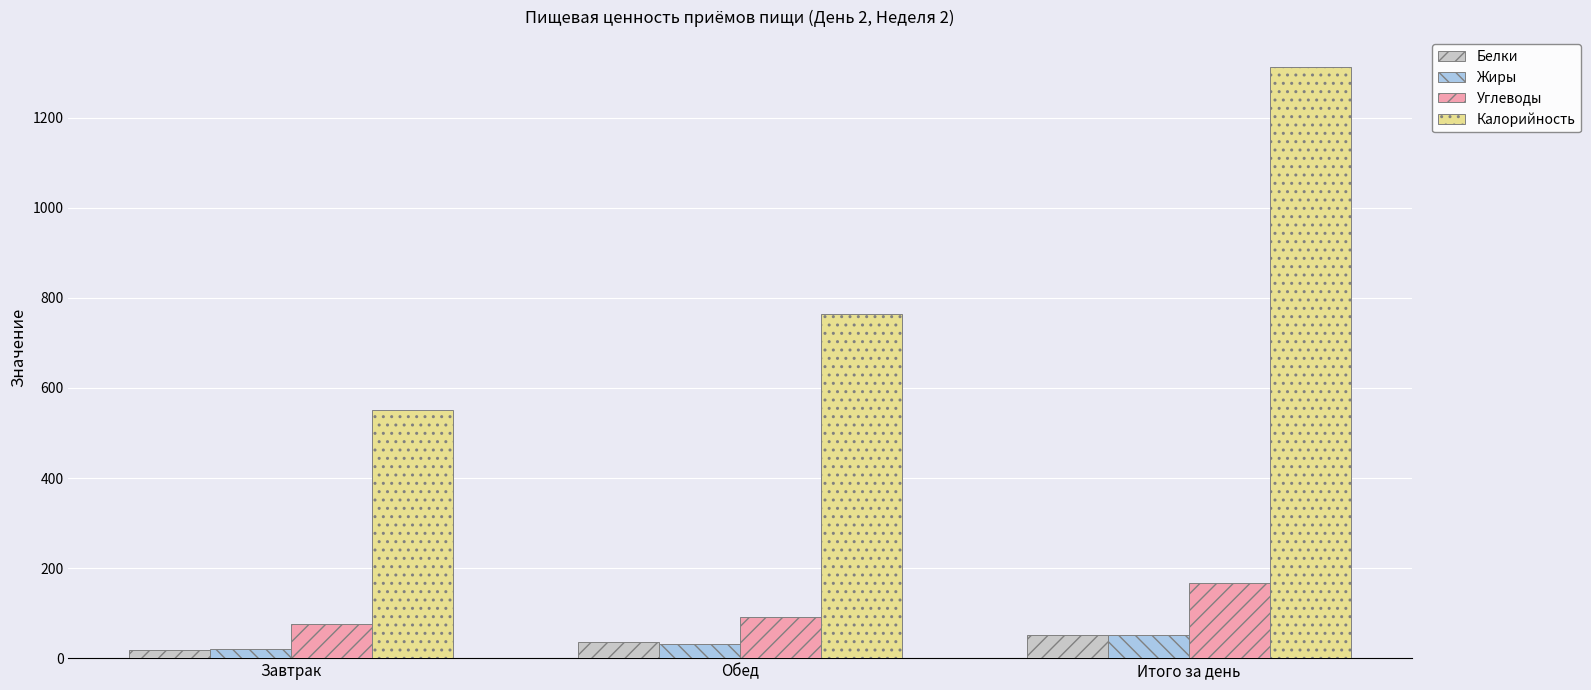

What is the highest value of the Углеводы series?

167.6